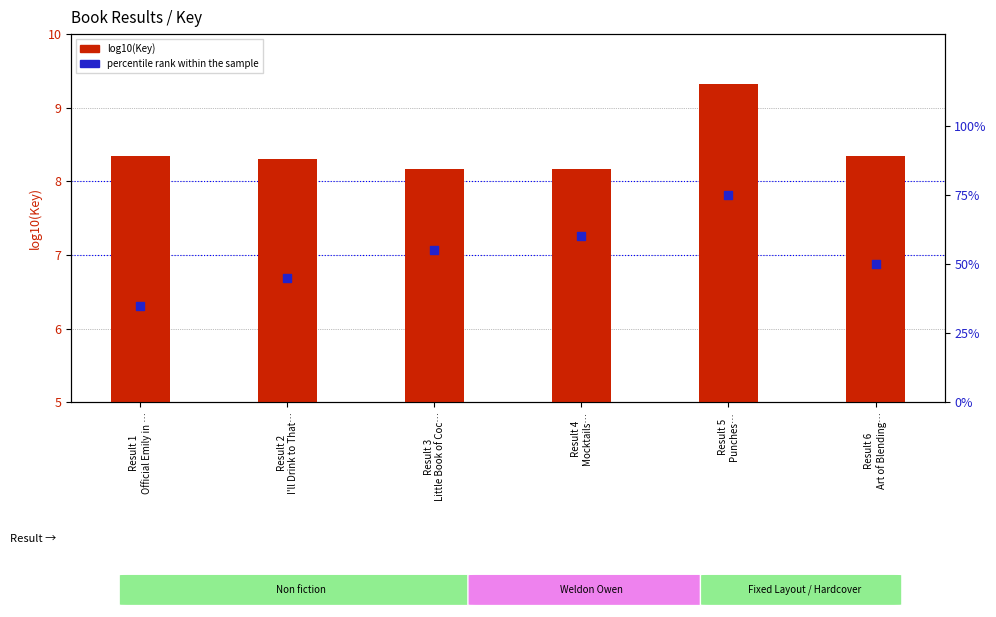

At which category is the sum across all series the highest?

Result 5
Punches…